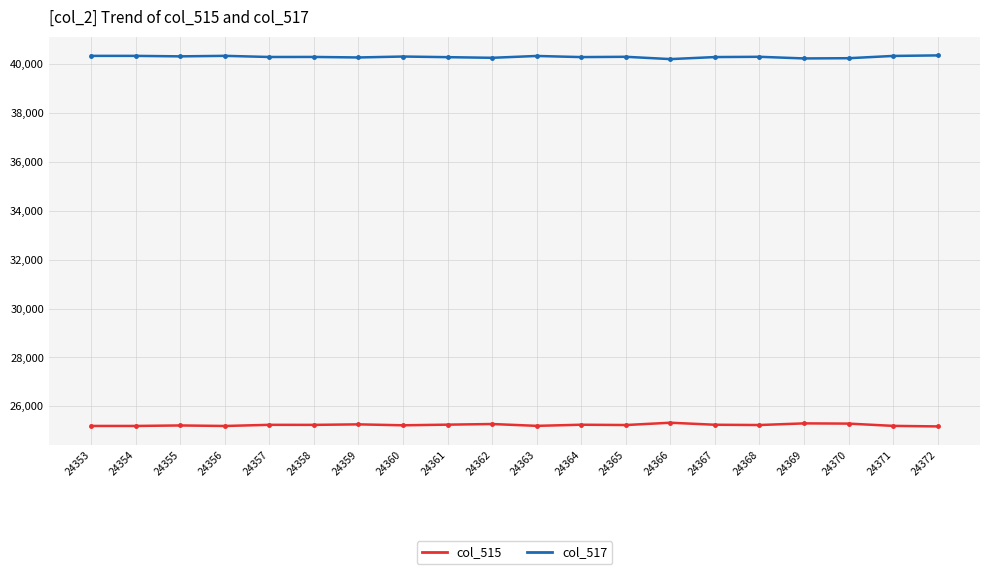

What is the sum of the col_517 values at 24356 and 24368?

80635